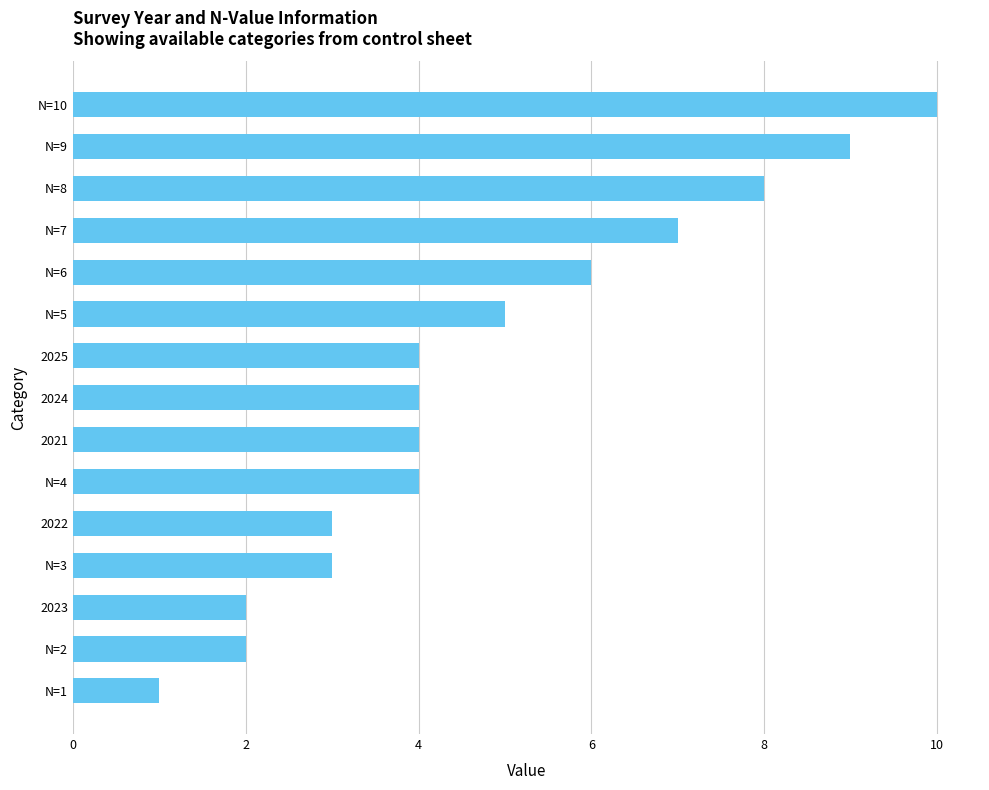

What is the maximum value shown in the chart?

10